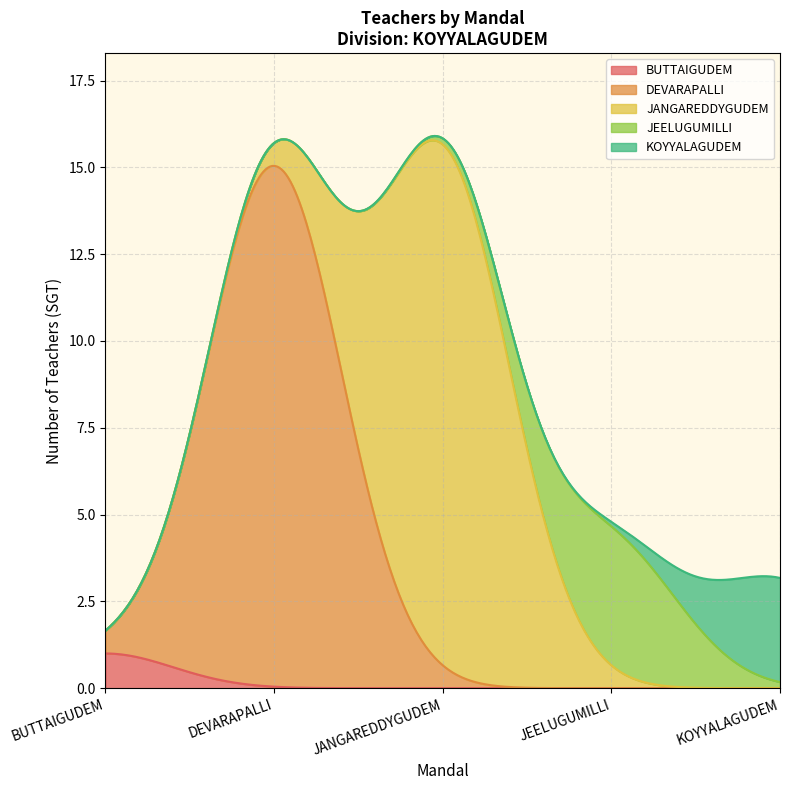

Rank the series by their maximum value, from lowest to highest.

BUTTAIGUDEM, KOYYALAGUDEM, JEELUGUMILLI, DEVARAPALLI, JANGAREDDYGUDEM